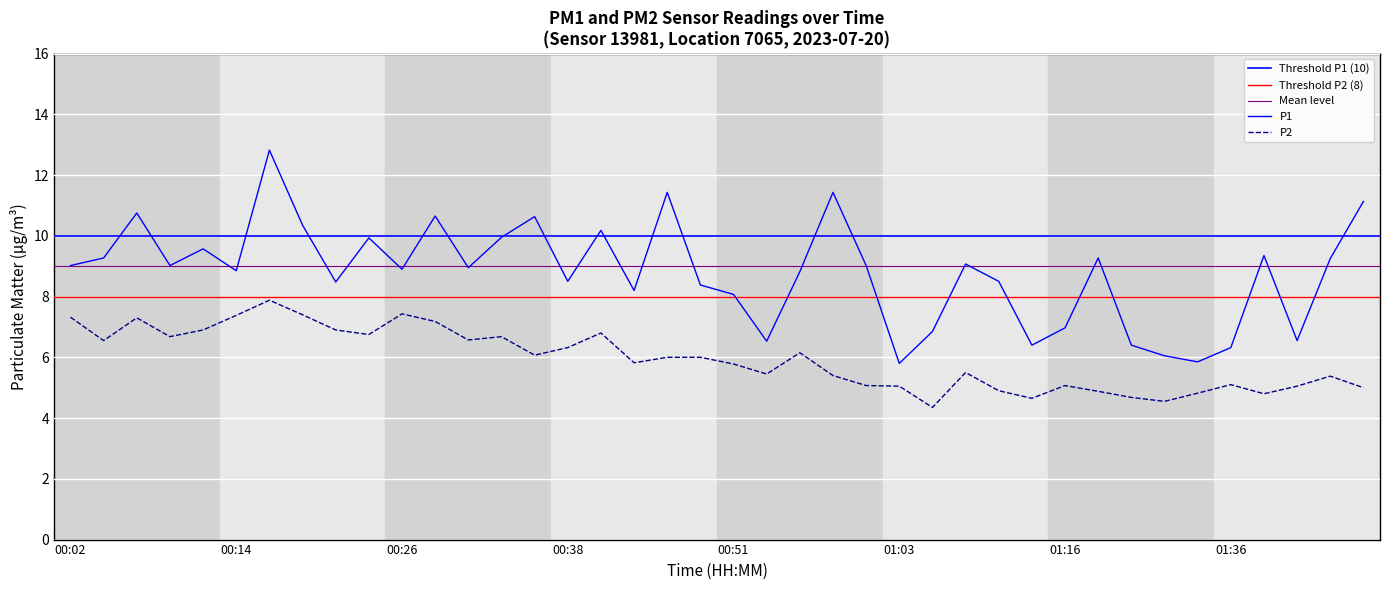

What is the label of the 22nd point from the right?

00:46